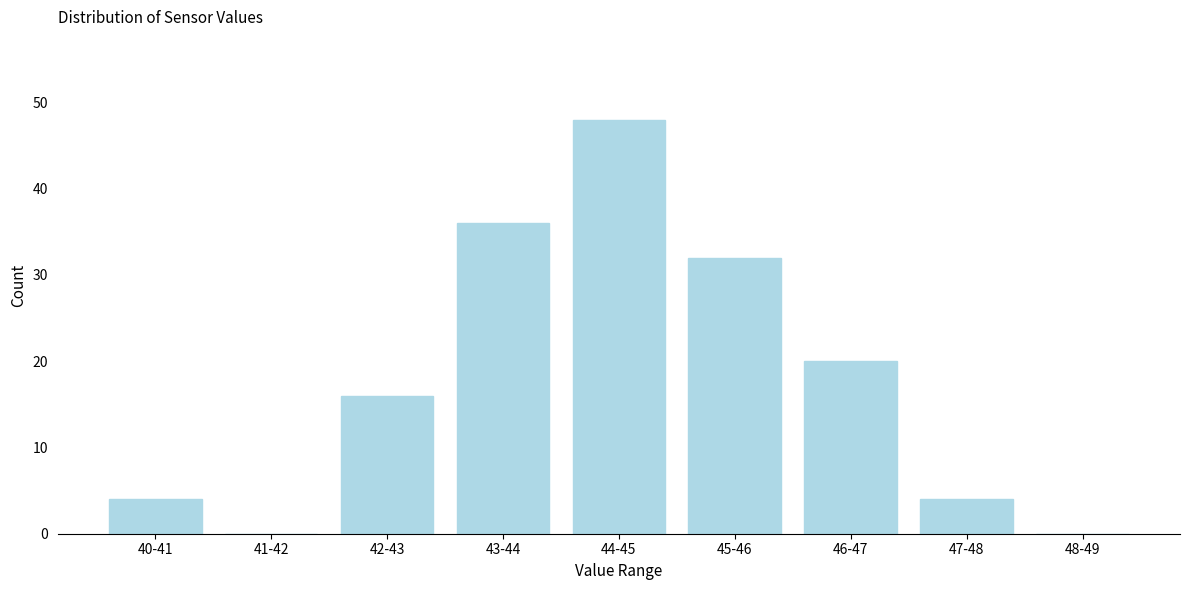

Reading left to right, extract all data points from this chart.

40-41=4	41-42=0	42-43=16	43-44=36	44-45=48	45-46=32	46-47=20	47-48=4	48-49=0